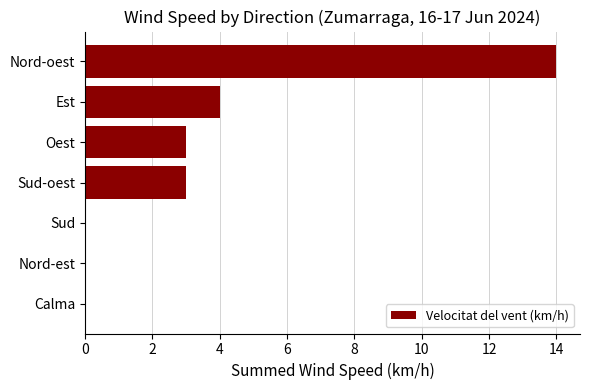

What is the sum of all values?

24